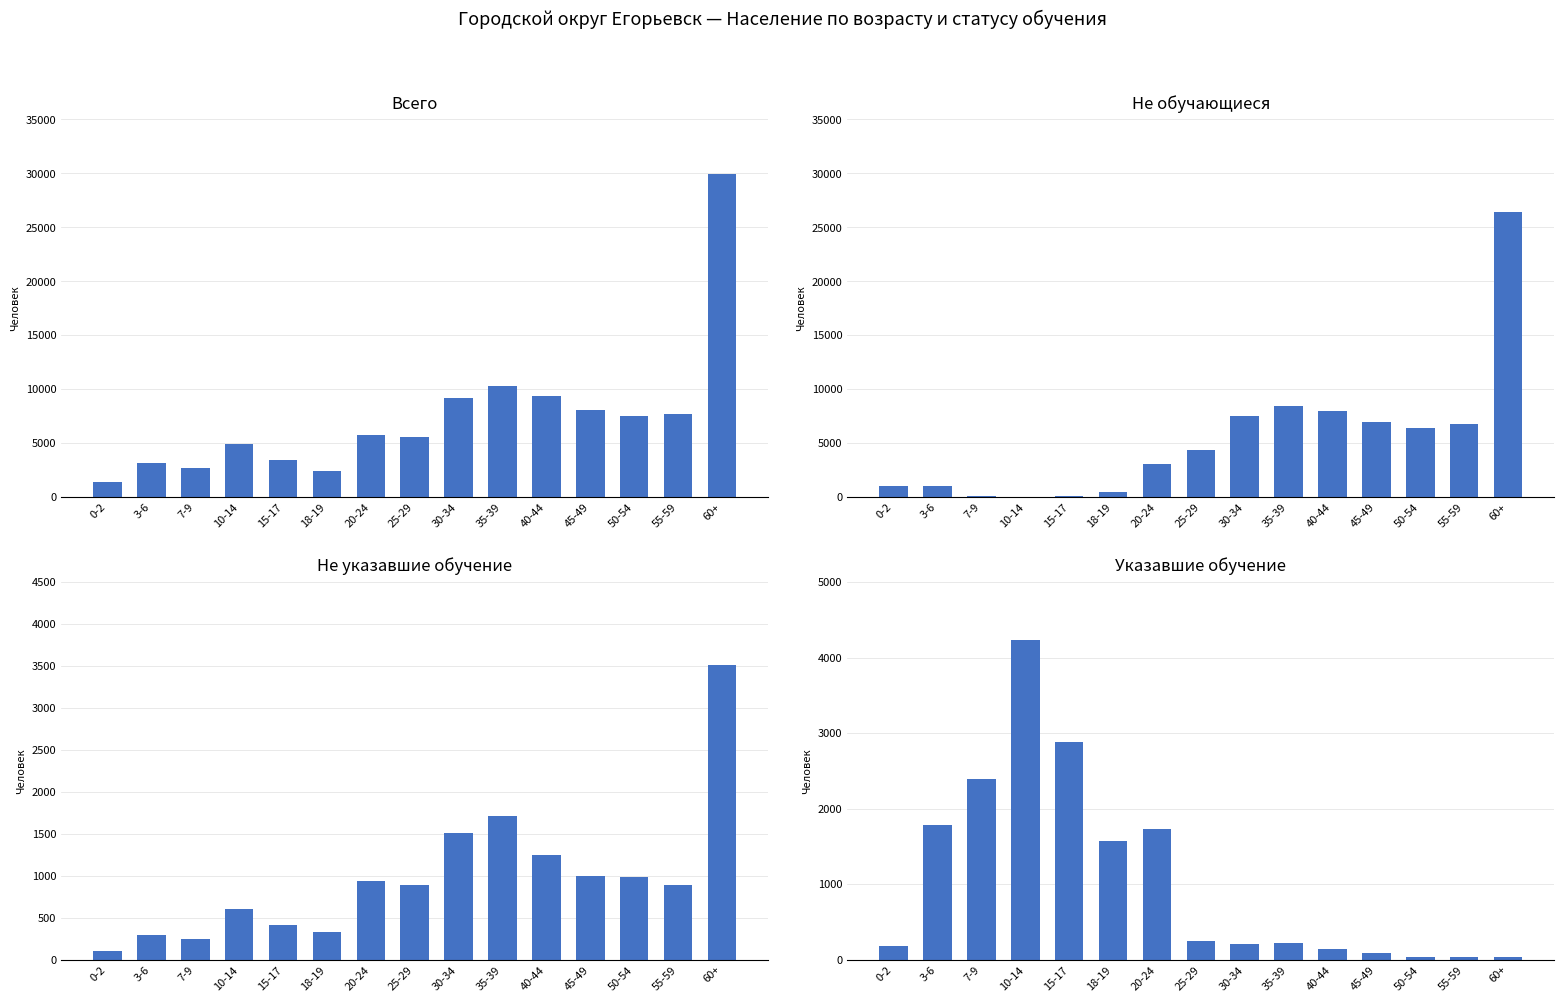

What is the spread (max minus min) of values at 7-9?

2640